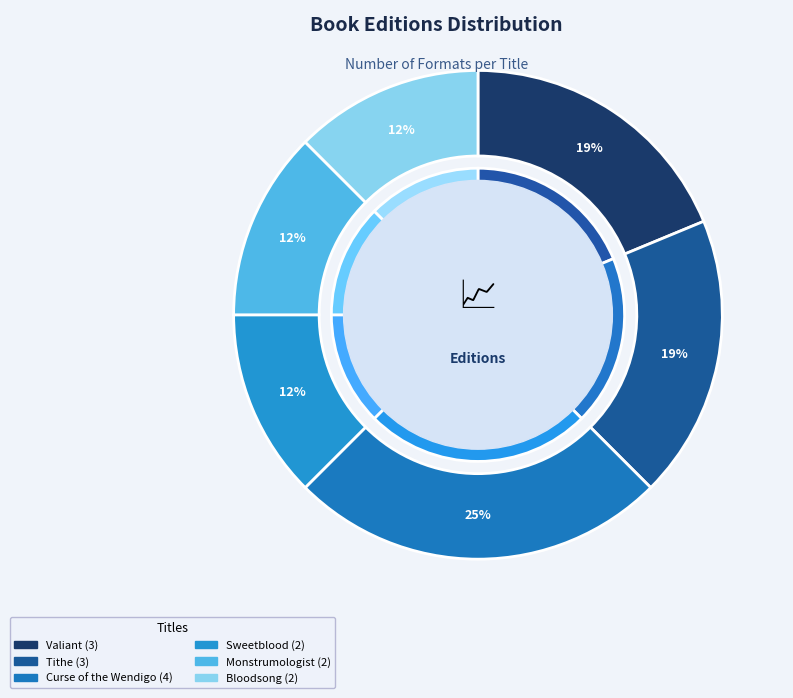

How many slices are in this pie chart?

6